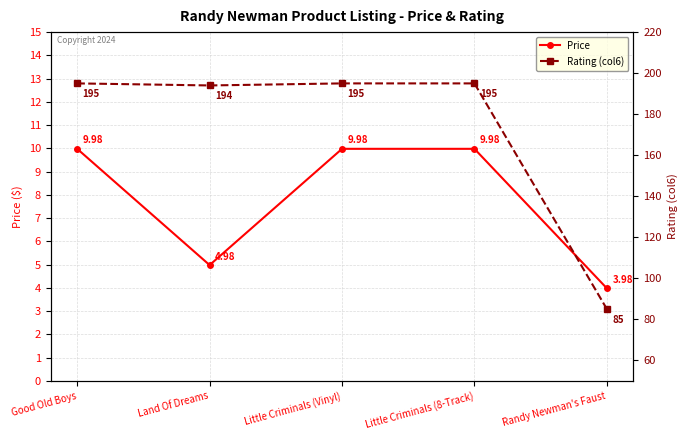

Rank the series by their average value, from highest to lowest.

Rating (col6), Price